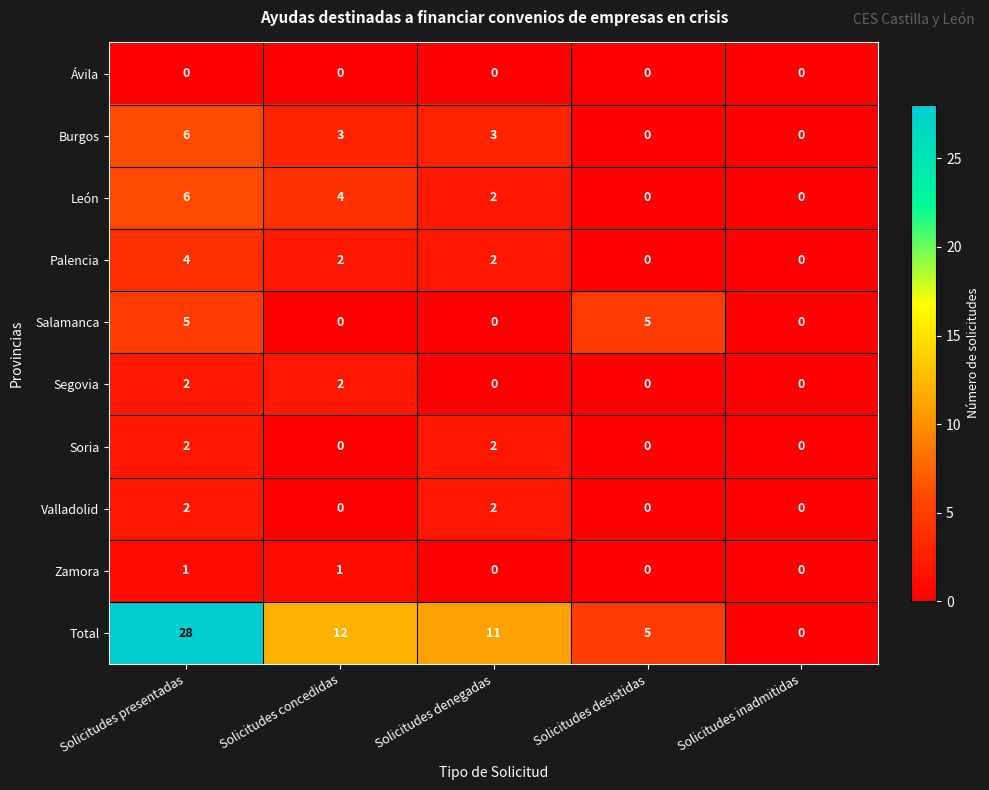

What is the sum of the Salamanca values at Solicitudes inadmitidas and Solicitudes desistidas?

5